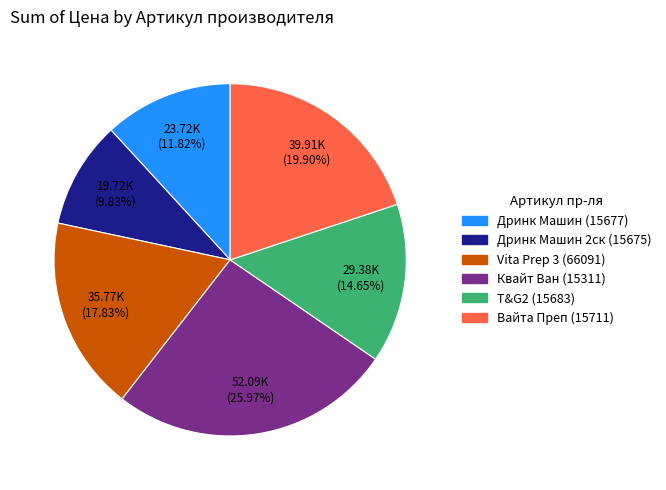

Is there a majority slice in this chart?

No